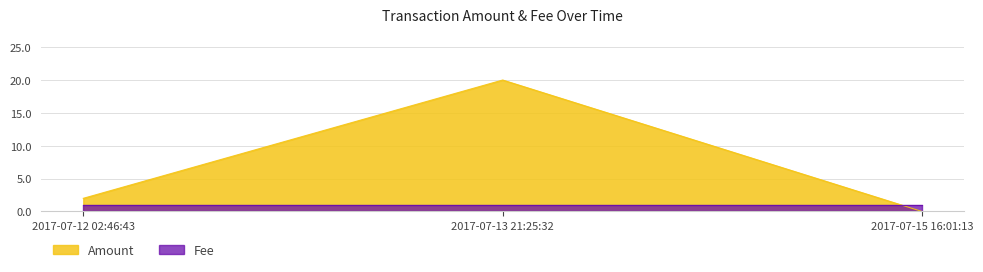

At which category does the chart reach its peak across all series?

2017-07-13 21:25:32